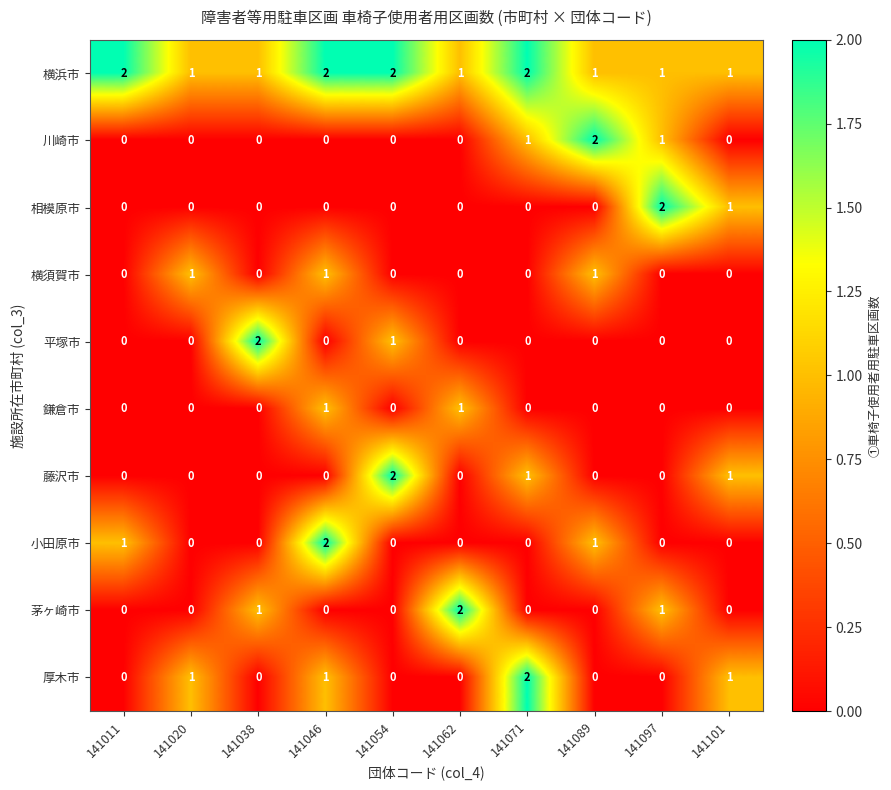

True or false: 相模原市 has a value of 0 at 141089.

True